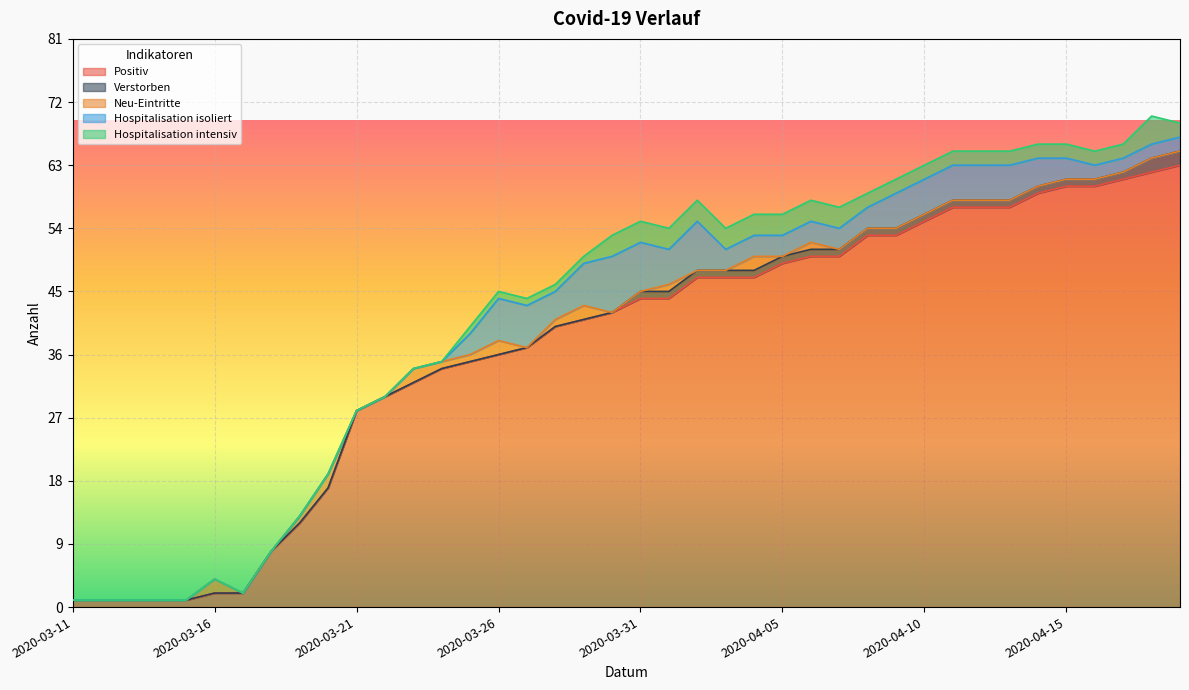

Is it true that Positiv equals 57 at 2020-04-12?

True